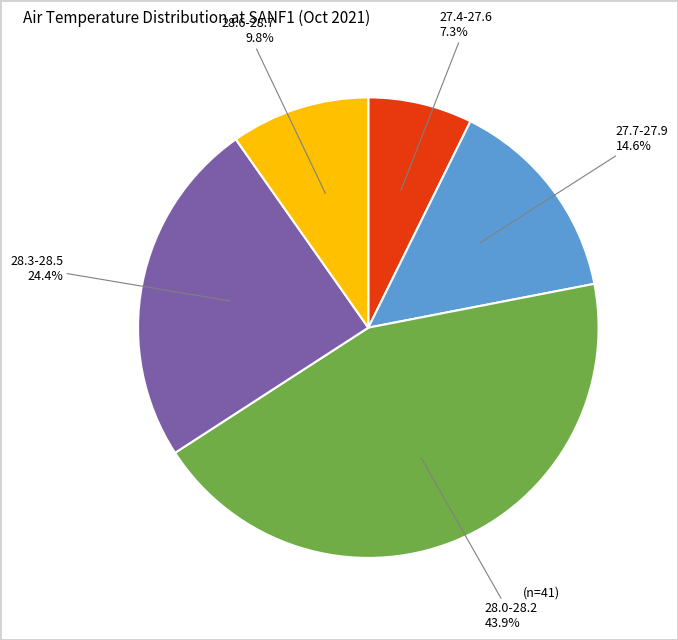

Between 28.3-28.5 24.4% and 27.4-27.6 7.3%, which is larger?

28.3-28.5 24.4%